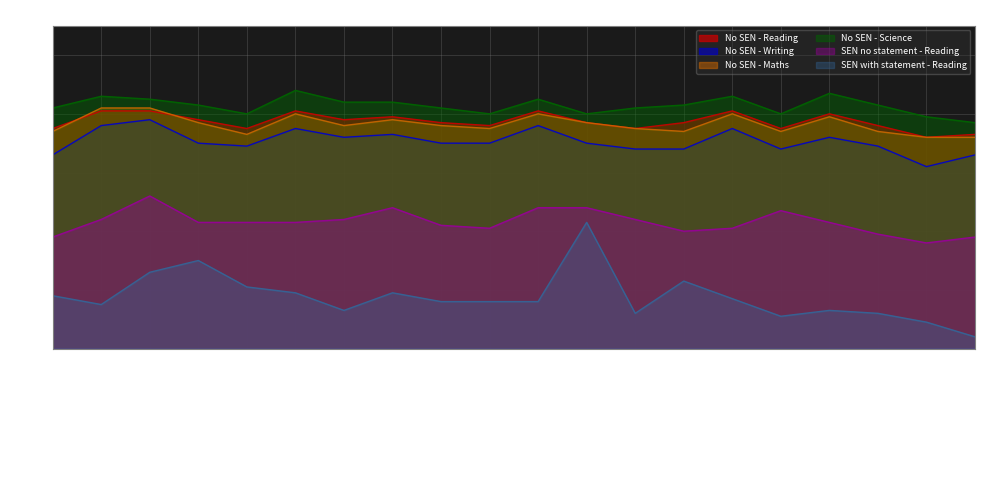

Reading left to right, list all the values displayed in this chart.

No SEN - Reading: 75	81	81	78	75	81	78	79	77	76	81	77	75	77	81	75	80	76	72	73
No SEN - Writing: 66	76	78	70	69	75	72	73	70	70	76	70	68	68	75	68	72	69	62	66
No SEN - Maths: 74	82	82	77	73	80	76	78	76	75	80	77	75	74	80	74	79	74	72	72
No SEN - Science: 82	86	85	83	80	88	84	84	82	80	85	80	82	83	86	80	87	83	79	77
SEN no statement - Reading: 38	44	52	43	43	43	44	48	42	41	48	48	44	40	41	47	43	39	36	38
SEN with statement - Reading: 18	15	26	30	21	19	13	19	16	16	16	43	12	23	17	11	13	12	9	4